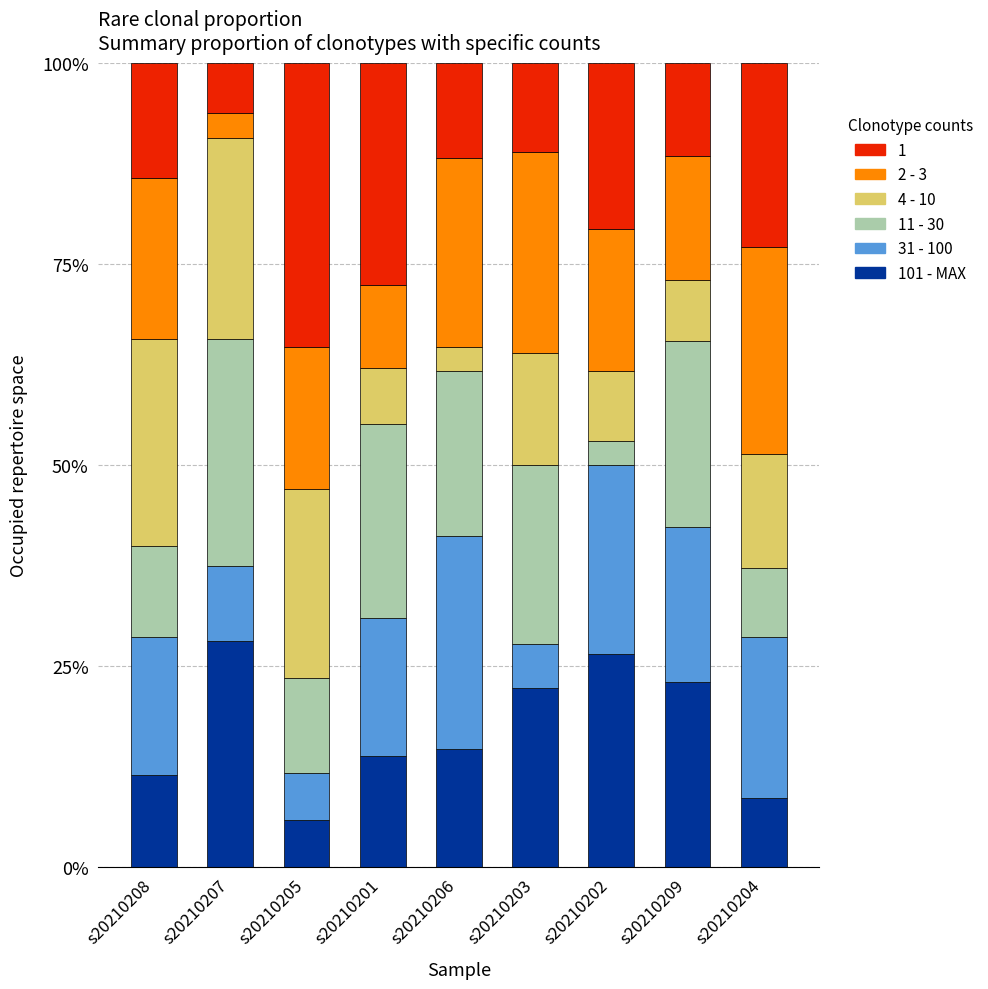

What is the total value across all series at s20210209?

100.0